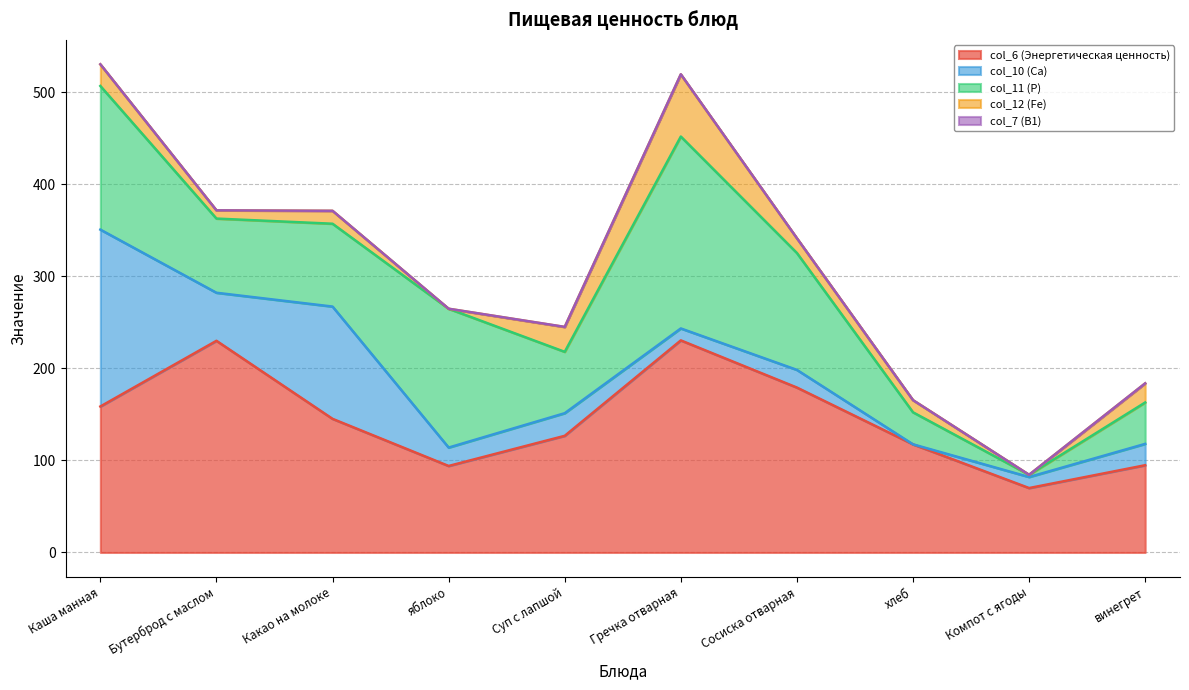

The value of col_11 at Гречка отварная is 276.6. True or false?

False